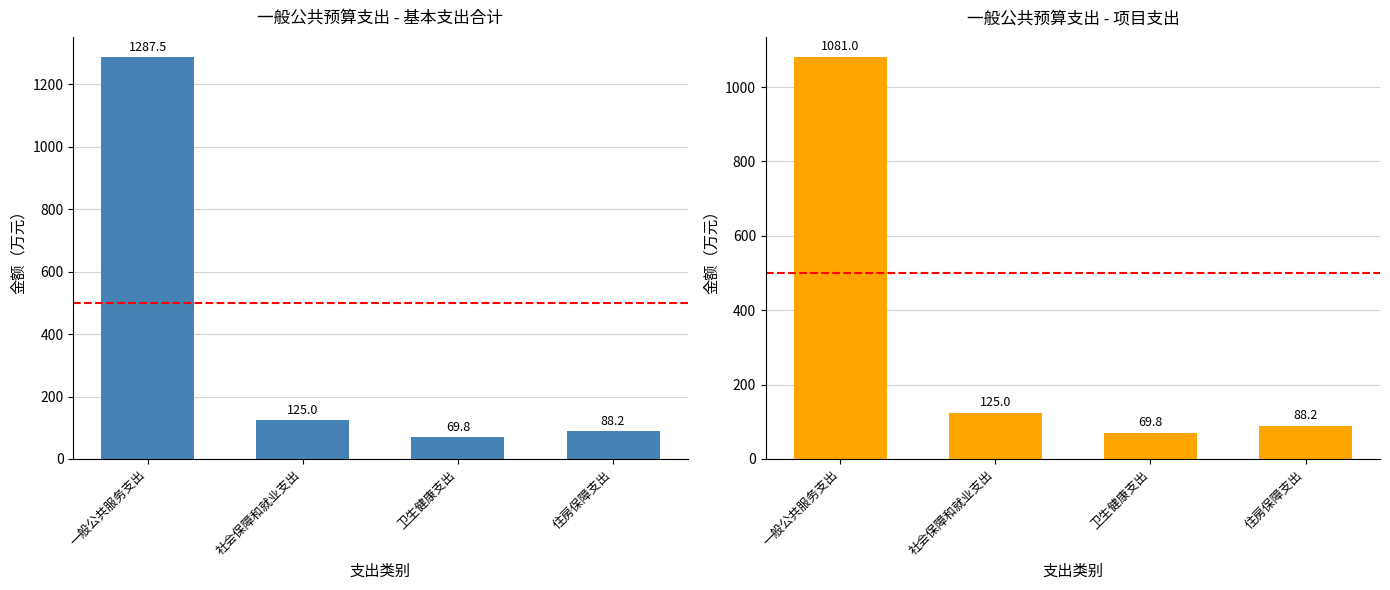

What is the label of the 1st bar from the left?

一般公共服务支出